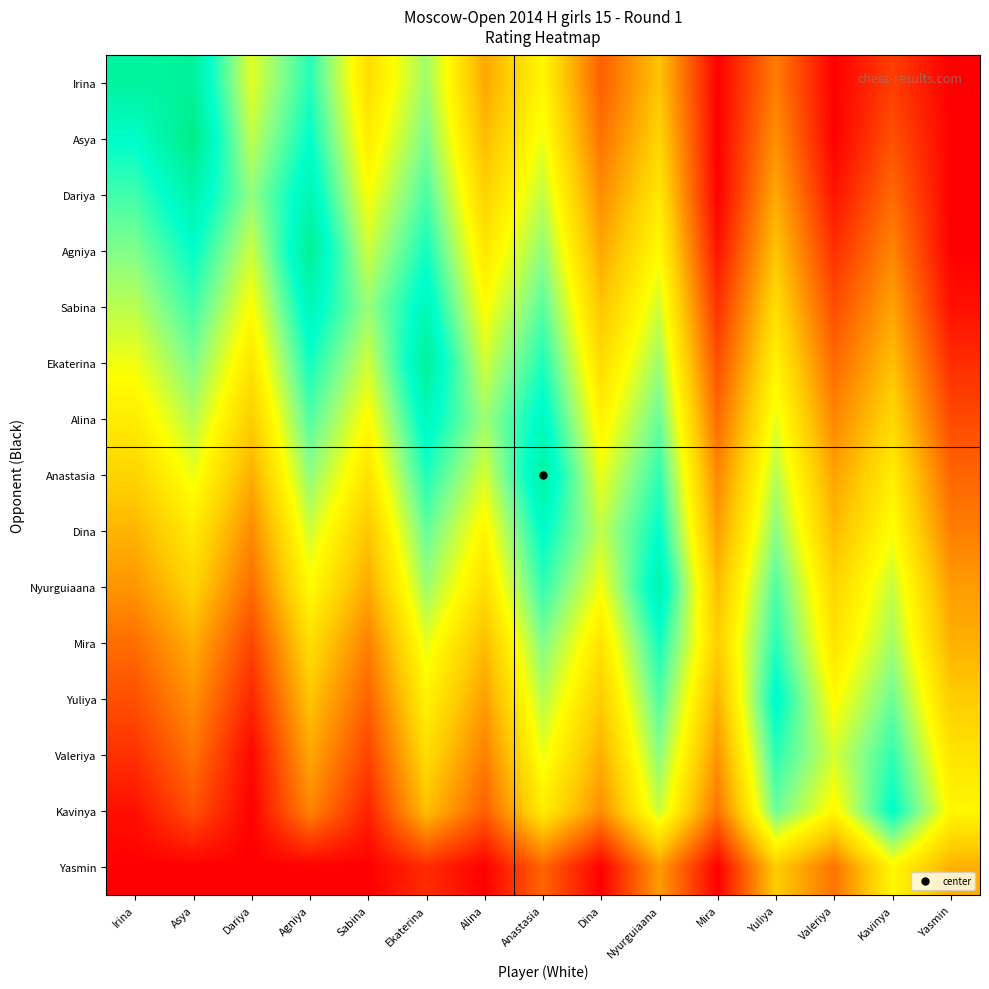

Reading left to right, transcribe all the data shown in this chart.

Irina: Irina=0.9	Asya=1.0	Dariya=0.6	Agniya=0.8	Sabina=0.5	Ekaterina=0.7	Alina=0.4	Anastasia=0.6	Dina=0.2	Nyurguiaana=0.4	Mira=0.0	Yuliya=0.3	Valeriya=0.0	Kavinya=0.1	Yasmin=0.0
Asya: Irina=0.9	Asya=1.0	Dariya=0.6	Agniya=0.9	Sabina=0.5	Ekaterina=0.7	Alina=0.4	Anastasia=0.6	Dina=0.2	Nyurguiaana=0.5	Mira=0.0	Yuliya=0.3	Valeriya=0.0	Kavinya=0.2	Yasmin=0.0
Dariya: Irina=0.8	Asya=0.9	Dariya=0.7	Agniya=0.9	Sabina=0.6	Ekaterina=0.8	Alina=0.4	Anastasia=0.6	Dina=0.3	Nyurguiaana=0.5	Mira=0.0	Yuliya=0.4	Valeriya=0.0	Kavinya=0.2	Yasmin=0.0
Agniya: Irina=0.7	Asya=0.9	Dariya=0.6	Agniya=1.0	Sabina=0.6	Ekaterina=0.8	Alina=0.5	Anastasia=0.7	Dina=0.4	Nyurguiaana=0.6	Mira=0.0	Yuliya=0.4	Valeriya=0.1	Kavinya=0.3	Yasmin=0.0
Sabina: Irina=0.7	Asya=0.8	Dariya=0.6	Agniya=0.9	Sabina=0.7	Ekaterina=0.9	Alina=0.6	Anastasia=0.8	Dina=0.4	Nyurguiaana=0.6	Mira=0.1	Yuliya=0.5	Valeriya=0.2	Kavinya=0.3	Yasmin=0.0
Ekaterina: Irina=0.6	Asya=0.7	Dariya=0.5	Agniya=0.8	Sabina=0.6	Ekaterina=1.0	Alina=0.6	Anastasia=0.8	Dina=0.5	Nyurguiaana=0.7	Mira=0.2	Yuliya=0.5	Valeriya=0.2	Kavinya=0.4	Yasmin=0.1
Alina: Irina=0.5	Asya=0.7	Dariya=0.4	Agniya=0.8	Sabina=0.6	Ekaterina=0.9	Alina=0.7	Anastasia=0.9	Dina=0.5	Nyurguiaana=0.7	Mira=0.2	Yuliya=0.6	Valeriya=0.3	Kavinya=0.5	Yasmin=0.2
Anastasia: Irina=0.5	Asya=0.6	Dariya=0.4	Agniya=0.7	Sabina=0.5	Ekaterina=0.8	Alina=0.6	Anastasia=0.9	Dina=0.6	Nyurguiaana=0.8	Mira=0.3	Yuliya=0.7	Valeriya=0.3	Kavinya=0.5	Yasmin=0.2
Dina: Irina=0.4	Asya=0.5	Dariya=0.3	Agniya=0.6	Sabina=0.4	Ekaterina=0.8	Alina=0.5	Anastasia=0.9	Dina=0.6	Nyurguiaana=0.9	Mira=0.3	Yuliya=0.7	Valeriya=0.4	Kavinya=0.6	Yasmin=0.3
Nyurguiaana: Irina=0.3	Asya=0.5	Dariya=0.2	Agniya=0.6	Sabina=0.4	Ekaterina=0.7	Alina=0.5	Anastasia=0.8	Dina=0.6	Nyurguiaana=0.9	Mira=0.4	Yuliya=0.8	Valeriya=0.5	Kavinya=0.6	Yasmin=0.3
Mira: Irina=0.2	Asya=0.4	Dariya=0.1	Agniya=0.5	Sabina=0.3	Ekaterina=0.6	Alina=0.4	Anastasia=0.7	Dina=0.5	Nyurguiaana=0.8	Mira=0.4	Yuliya=0.8	Valeriya=0.5	Kavinya=0.7	Yasmin=0.4
Yuliya: Irina=0.2	Asya=0.3	Dariya=0.1	Agniya=0.4	Sabina=0.2	Ekaterina=0.5	Alina=0.3	Anastasia=0.7	Dina=0.4	Nyurguiaana=0.8	Mira=0.4	Yuliya=0.9	Valeriya=0.6	Kavinya=0.7	Yasmin=0.4
Valeriya: Irina=0.1	Asya=0.2	Dariya=0.0	Agniya=0.4	Sabina=0.1	Ekaterina=0.5	Alina=0.3	Anastasia=0.6	Dina=0.4	Nyurguiaana=0.7	Mira=0.3	Yuliya=0.8	Valeriya=0.6	Kavinya=0.8	Yasmin=0.5
Kavinya: Irina=0.0	Asya=0.2	Dariya=0.0	Agniya=0.3	Sabina=0.1	Ekaterina=0.4	Alina=0.2	Anastasia=0.5	Dina=0.3	Nyurguiaana=0.6	Mira=0.2	Yuliya=0.7	Valeriya=0.6	Kavinya=0.9	Yasmin=0.6
Yasmin: Irina=0.0	Asya=0.0	Dariya=0.0	Agniya=0.0	Sabina=0.0	Ekaterina=0.1	Alina=0.0	Anastasia=0.2	Dina=0.0	Nyurguiaana=0.3	Mira=0.0	Yuliya=0.4	Valeriya=0.2	Kavinya=0.6	Yasmin=0.4